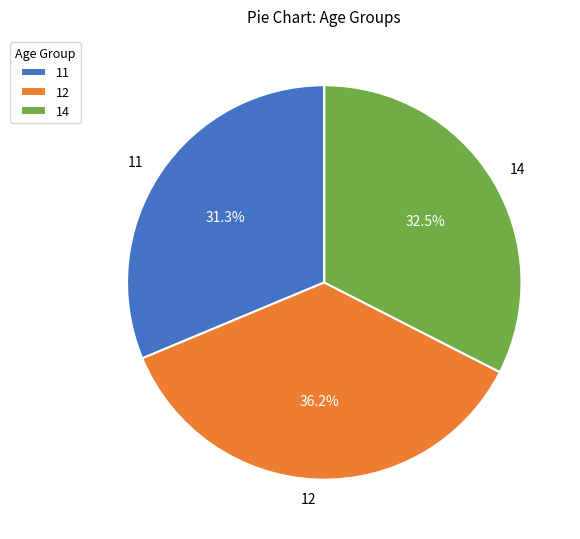

Which slice is the smallest?

11